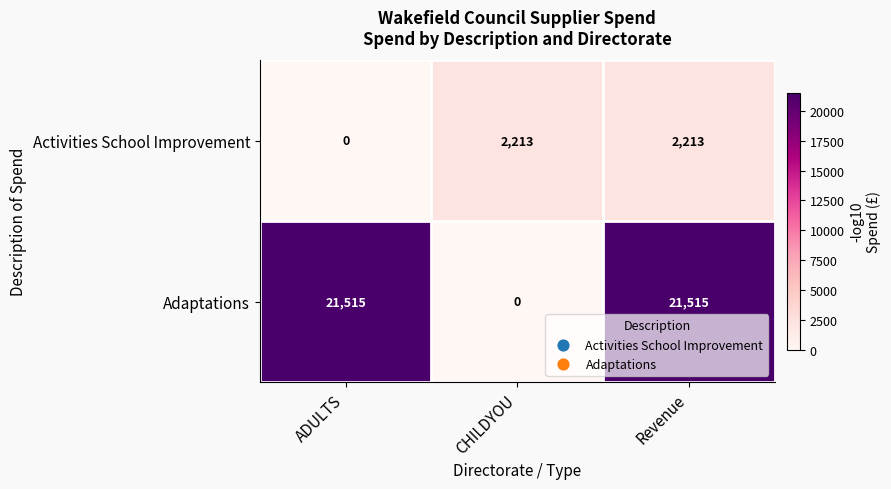

At which label is Activities School Improvement closest to 1106?

ADULTS